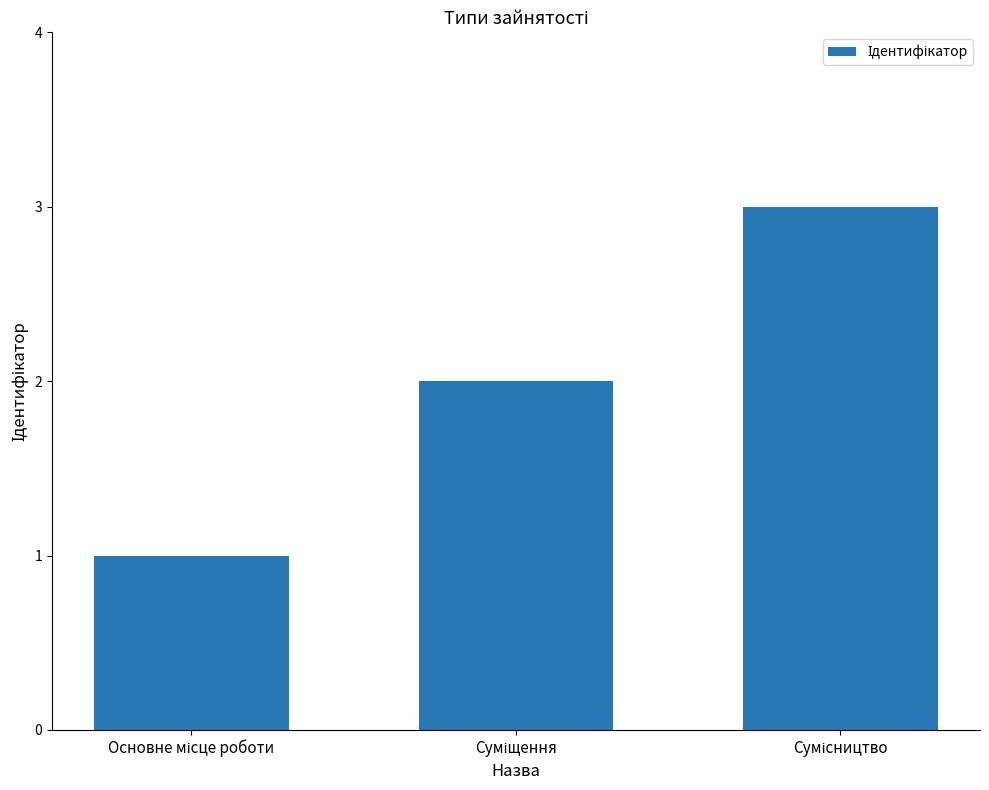

What is the sum of all values?

6